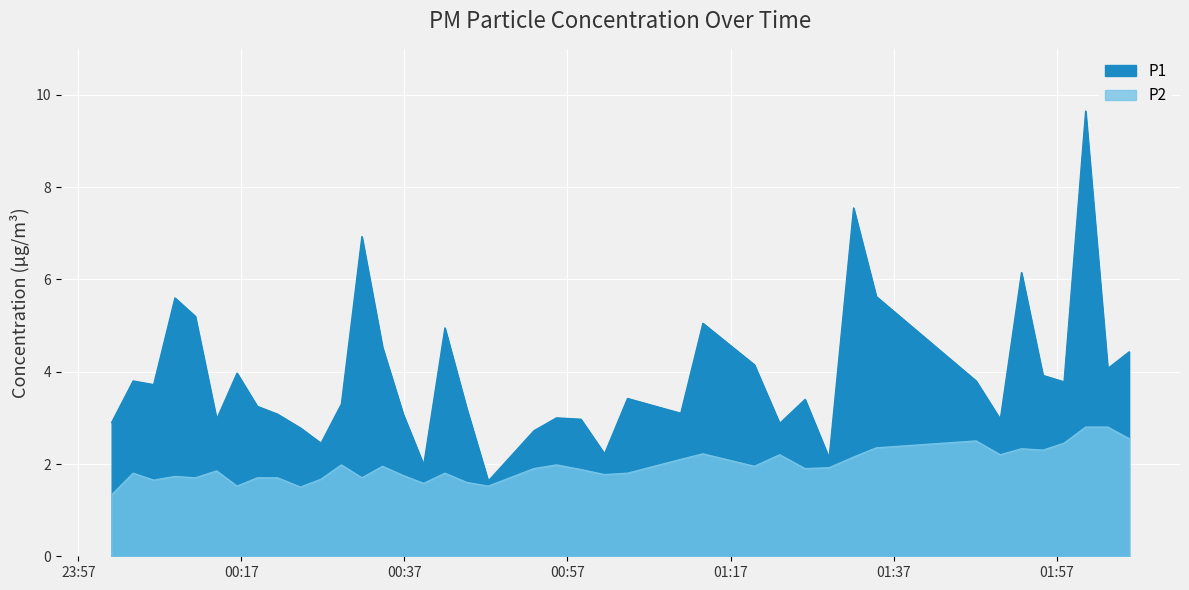

Is the value of P2 at 2022-08-11T01:19:56 greater than the value of P1 at 2022-08-11T01:23:02?

No